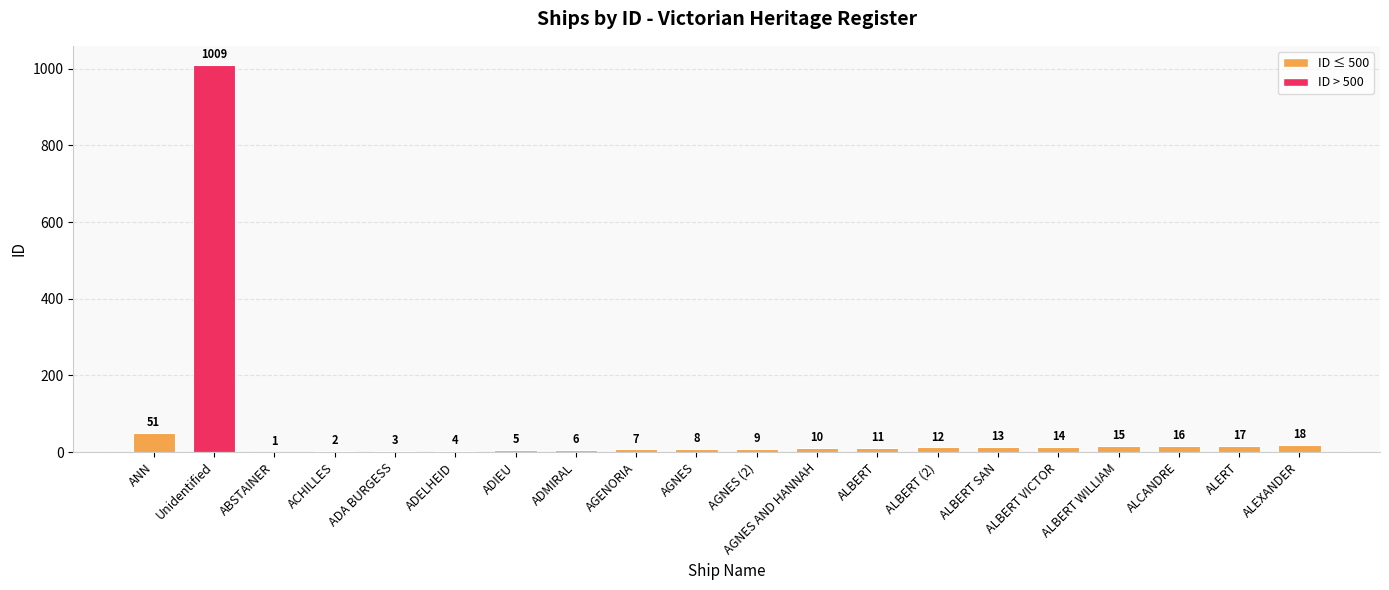

Reading left to right, list all the values displayed in this chart.

ANN=51	Unidentified=1009	ABSTAINER=1	ACHILLES=2	ADA BURGESS=3	ADELHEID=4	ADIEU=5	ADMIRAL=6	AGENORIA=7	AGNES=8	AGNES (2)=9	AGNES AND HANNAH=10	ALBERT=11	ALBERT (2)=12	ALBERT SAN=13	ALBERT VICTOR=14	ALBERT WILLIAM=15	ALCANDRE=16	ALERT=17	ALEXANDER=18